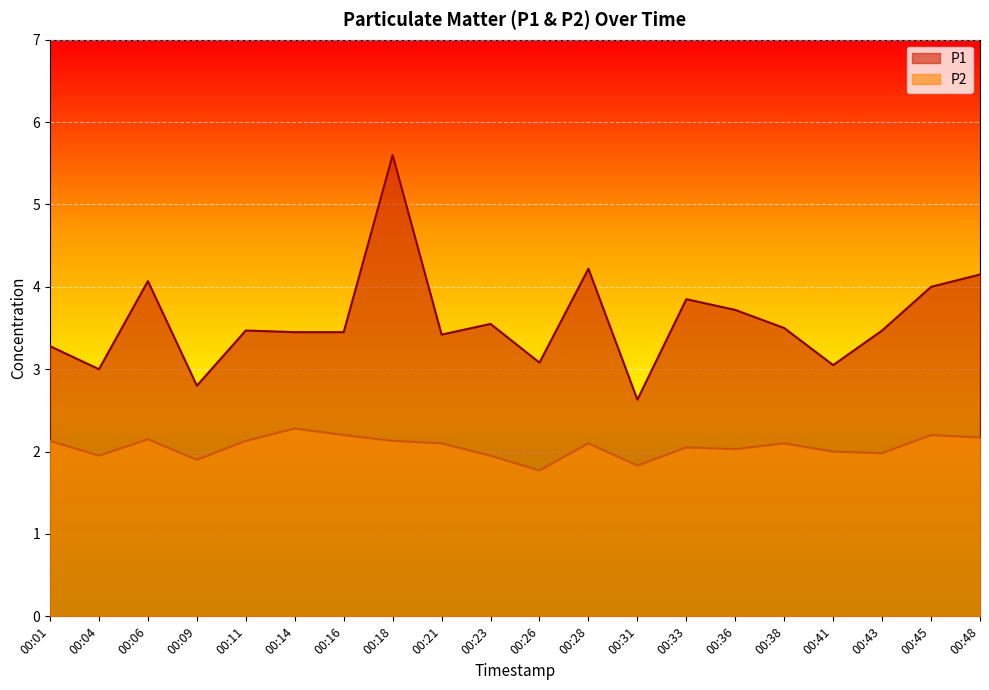

What is the spread (max minus min) of values at 00:45?

1.8